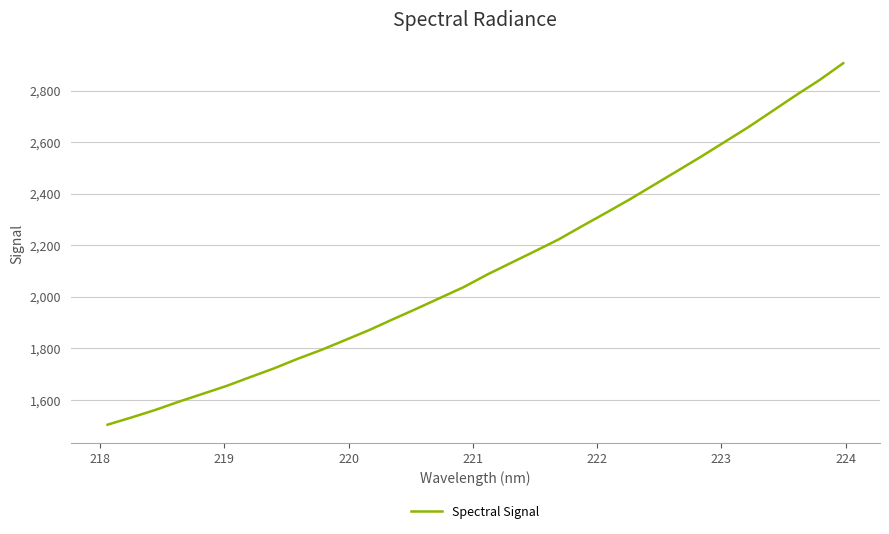

What is the greatest value displayed?

2906.1